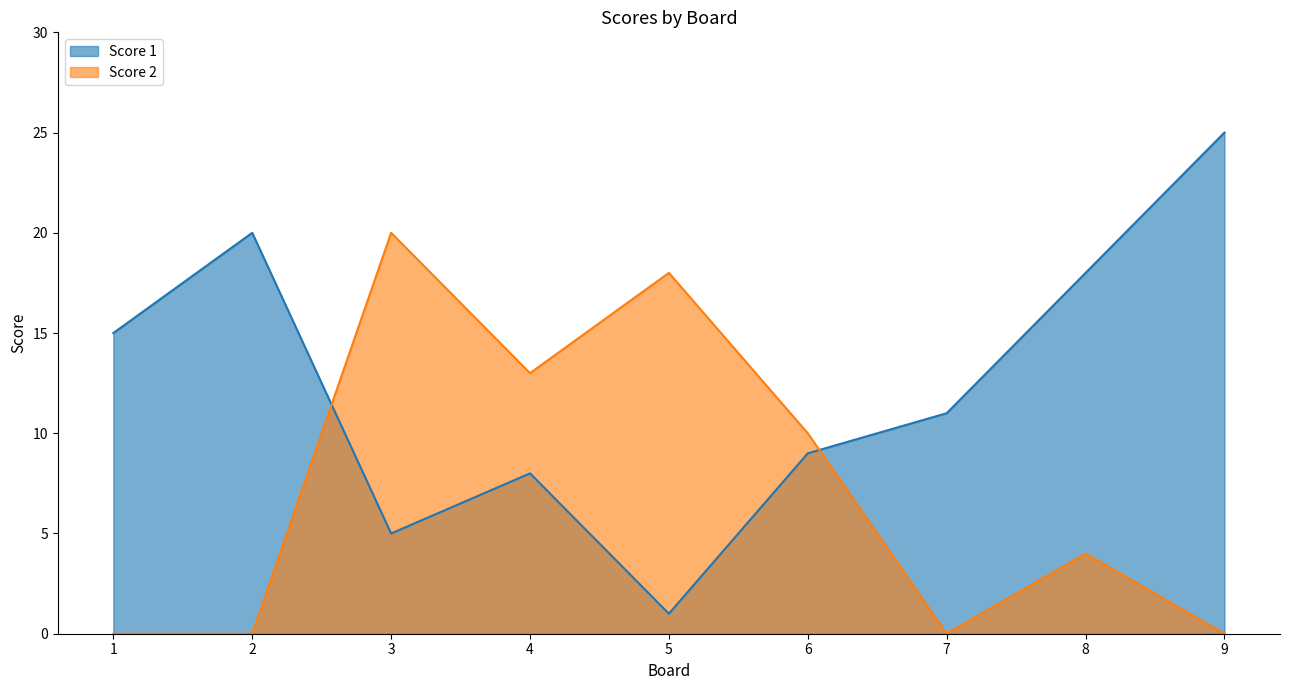

What is the value of the Score 1 point at the 9th from the left?

25